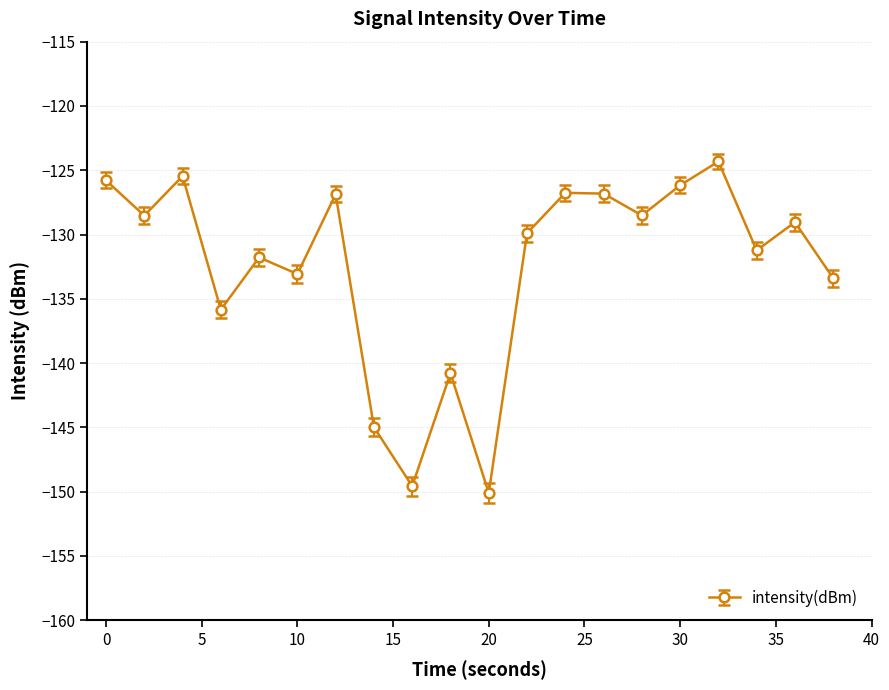

What is the smallest value displayed?

-150.1